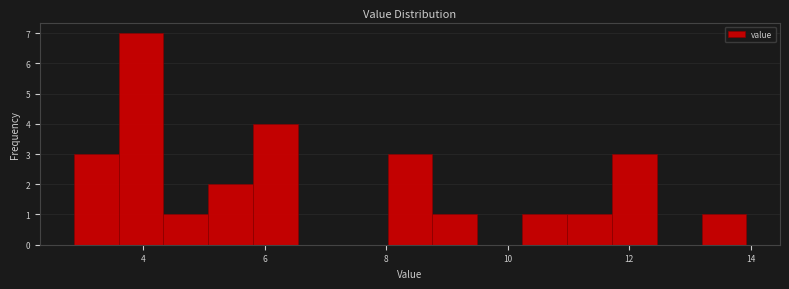

Around what value on the x-axis is the tallest bar? Give the approximate position of its centre, as read against the axis.

4.0